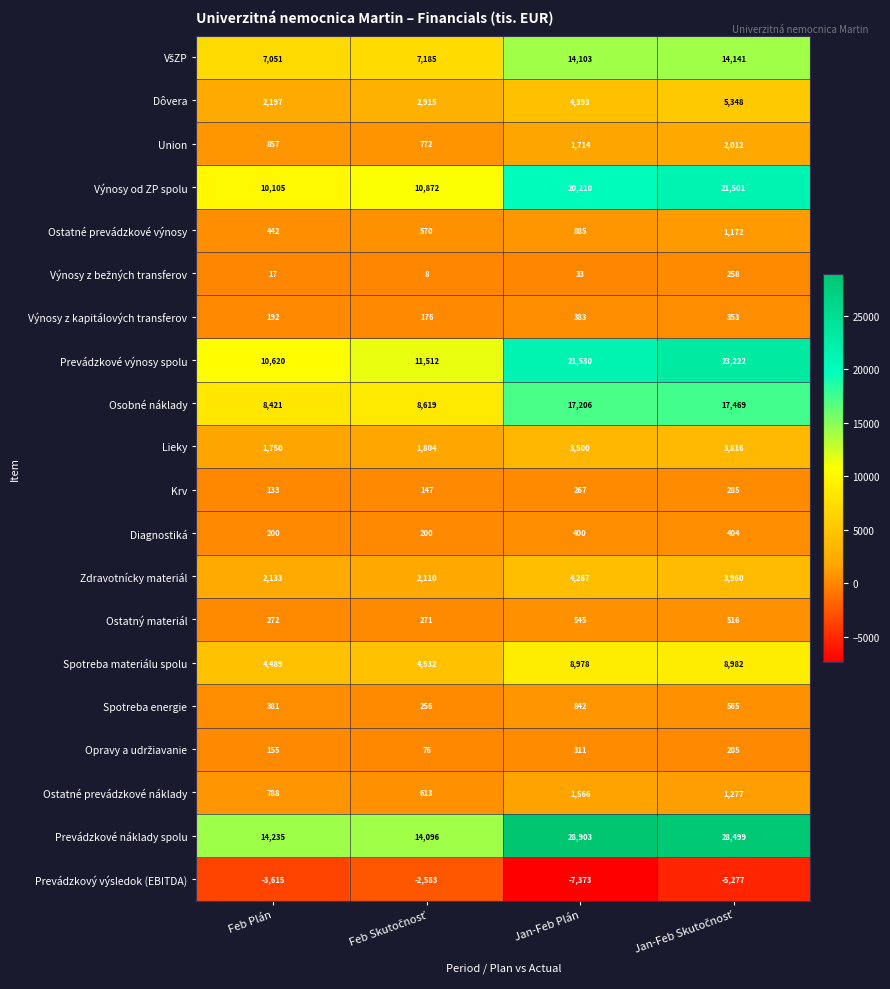

Which series has the widest spread of values?

Prevádzkové náklady spolu